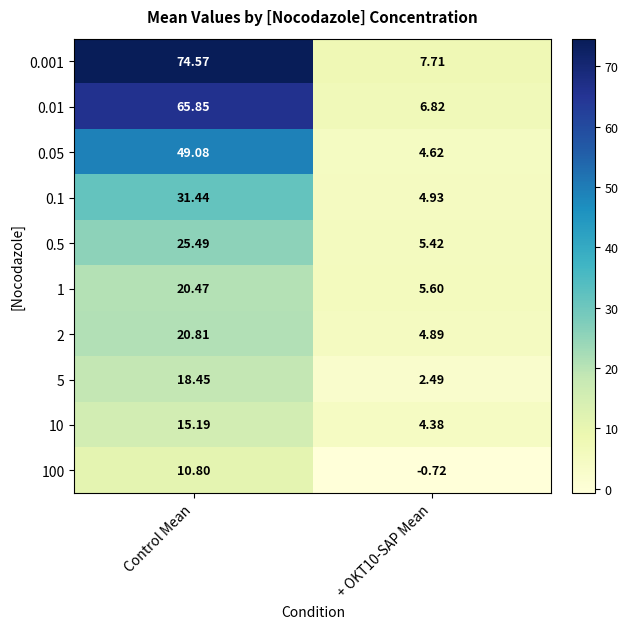

Which series changed the most between Control Mean and + OKT10-SAP Mean?

0.001